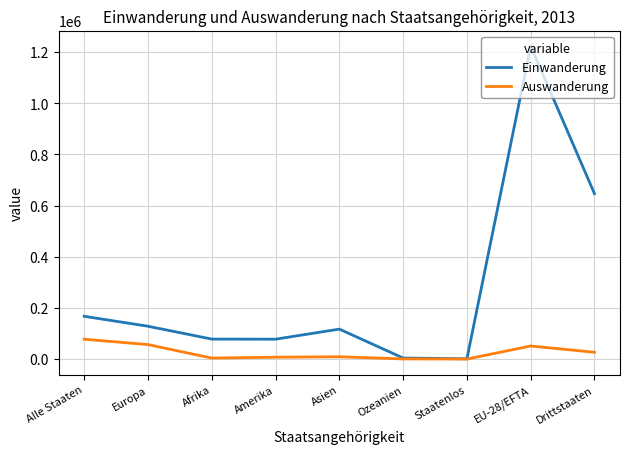

How many lines are shown in the chart?

2